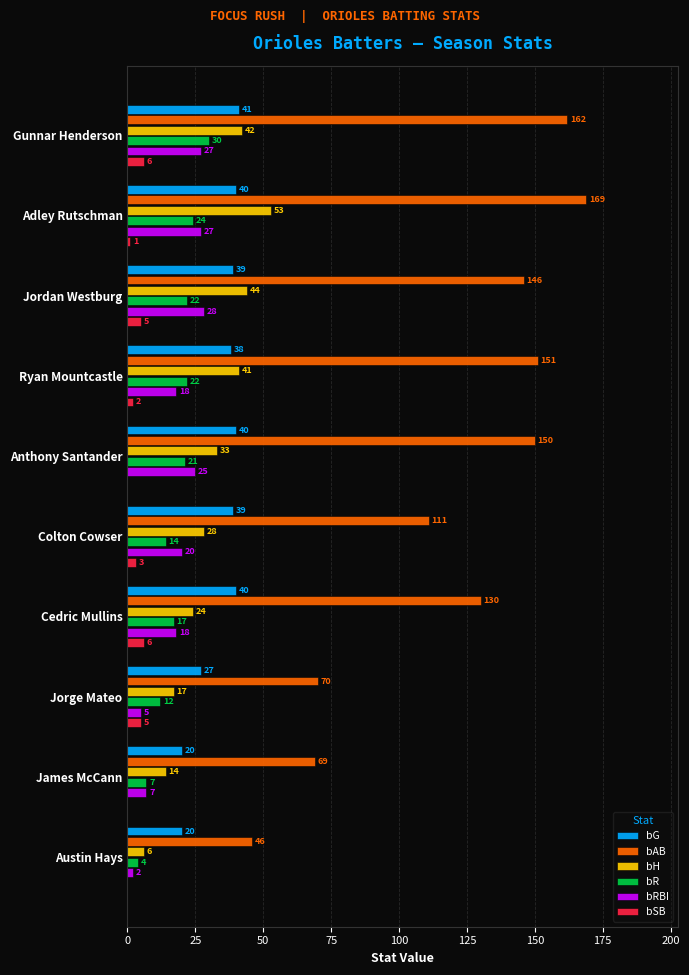

Which series changed the most between Adley Rutschman and Colton Cowser?

bAB